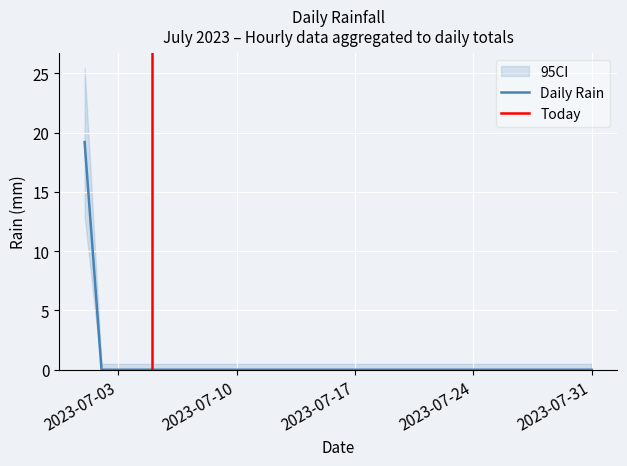

The Daily Rain series shows -8.9 at 2023-07-31. True or false?

False